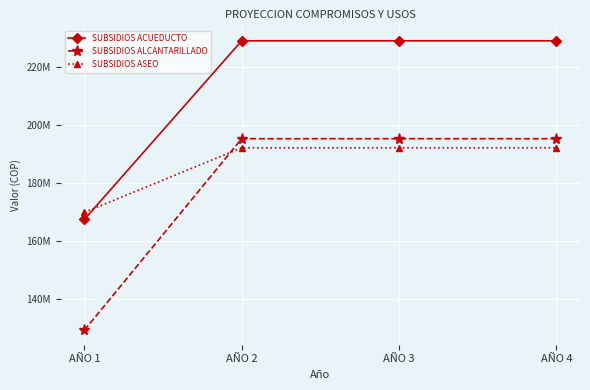

Which series has the widest spread of values?

SUBSIDIOS ALCANTARILLADO